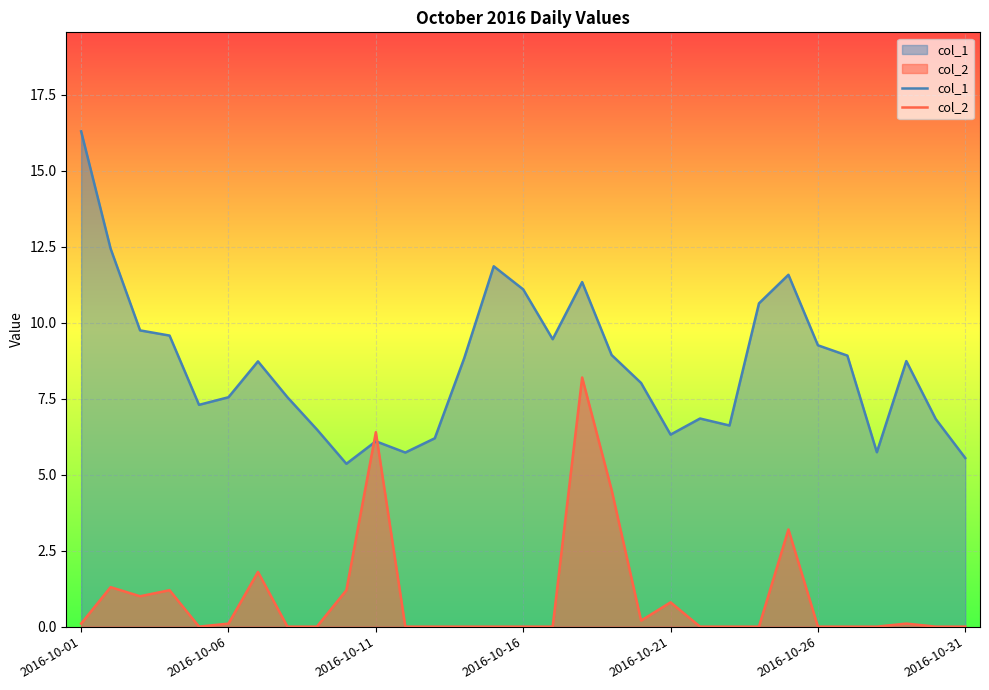

Is it true that col_1 equals 10.1 at 2016-10-11?

False